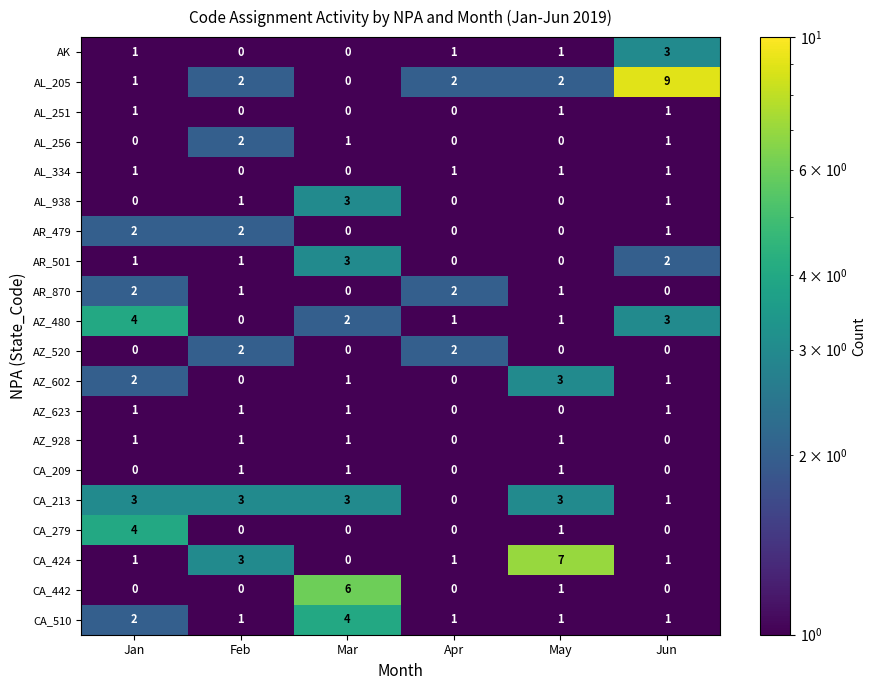

Which series has the largest total across all categories?

AL_205